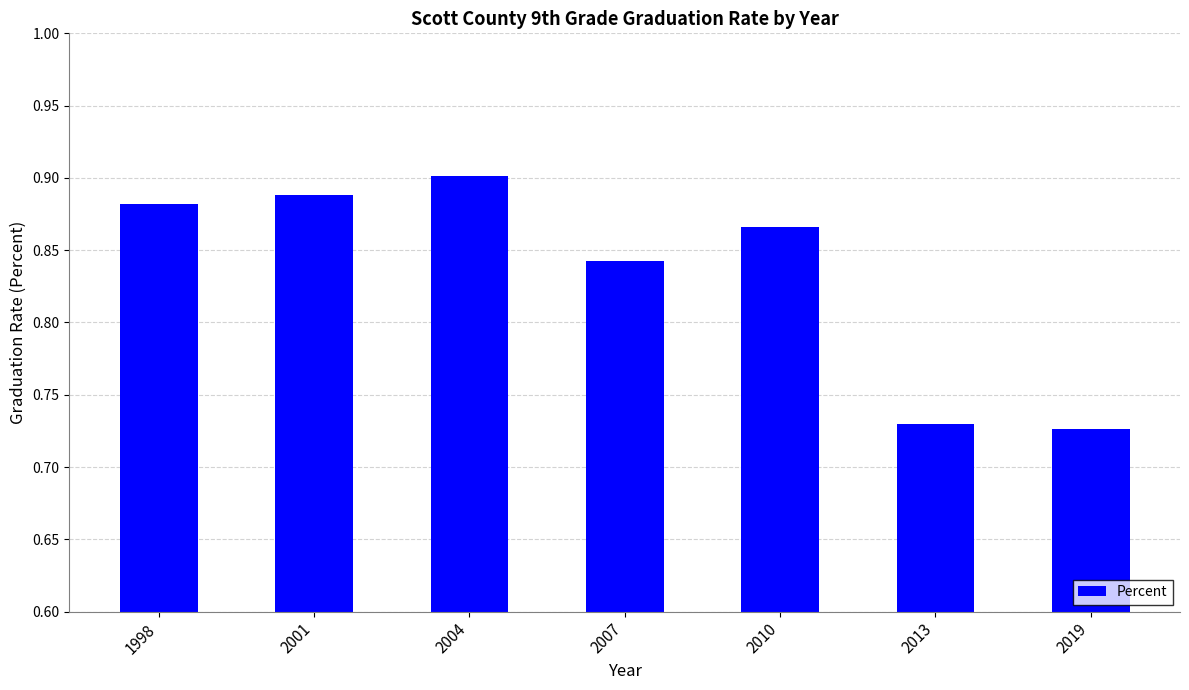

Where is the data nearest to the value 0?

2019